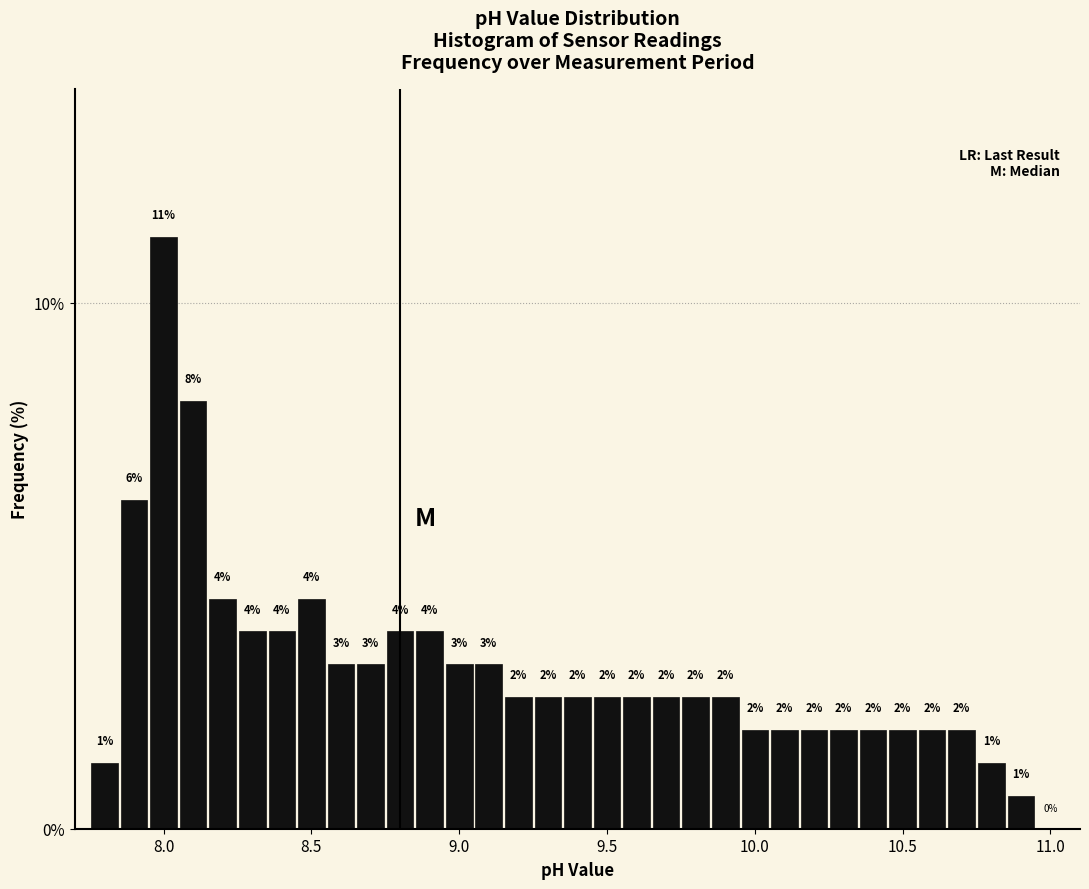

Read against the x-axis, roughly where is the centre of the tallest bar?

8.00